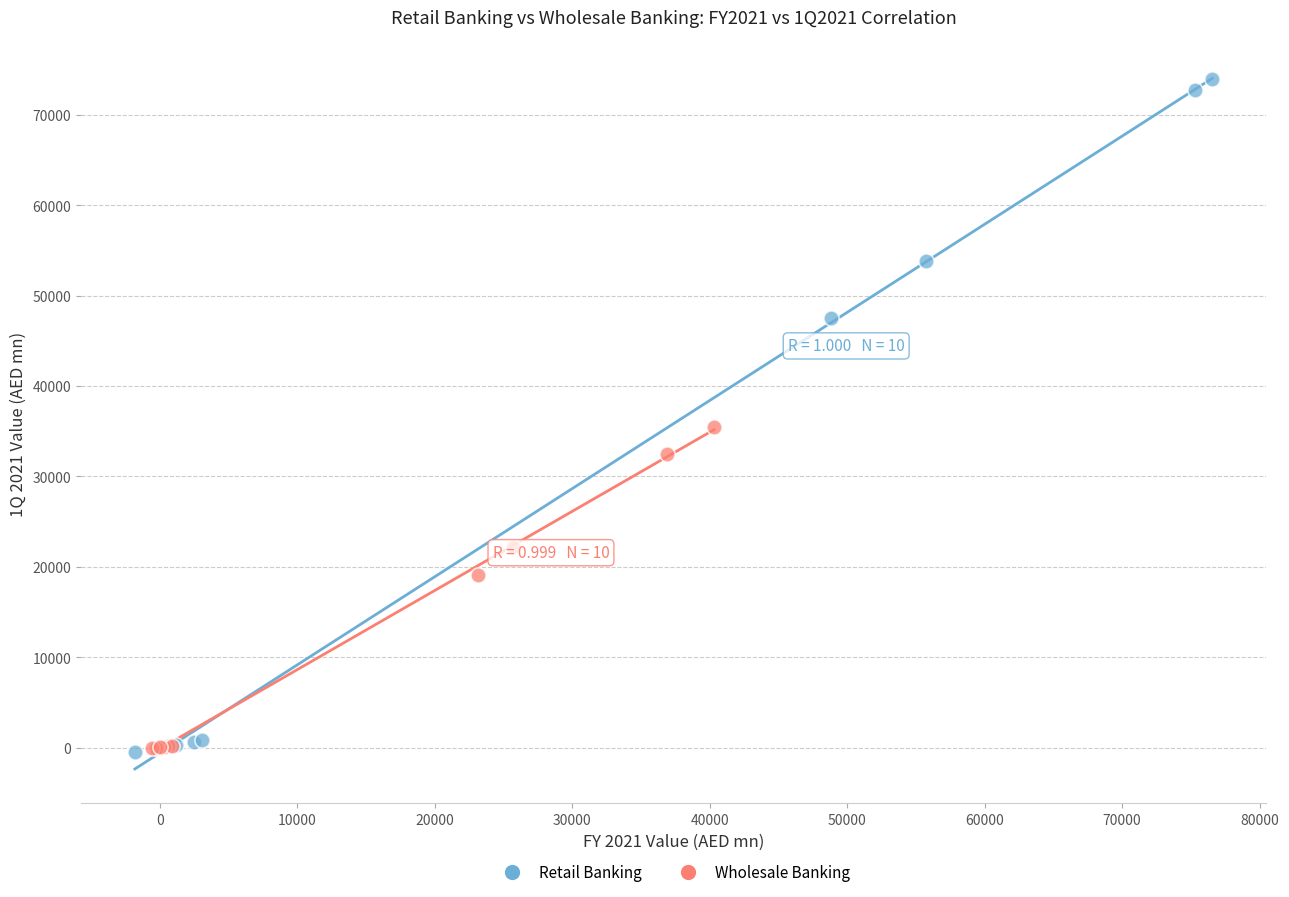

Which series contains the highest Y value?

Retail Banking